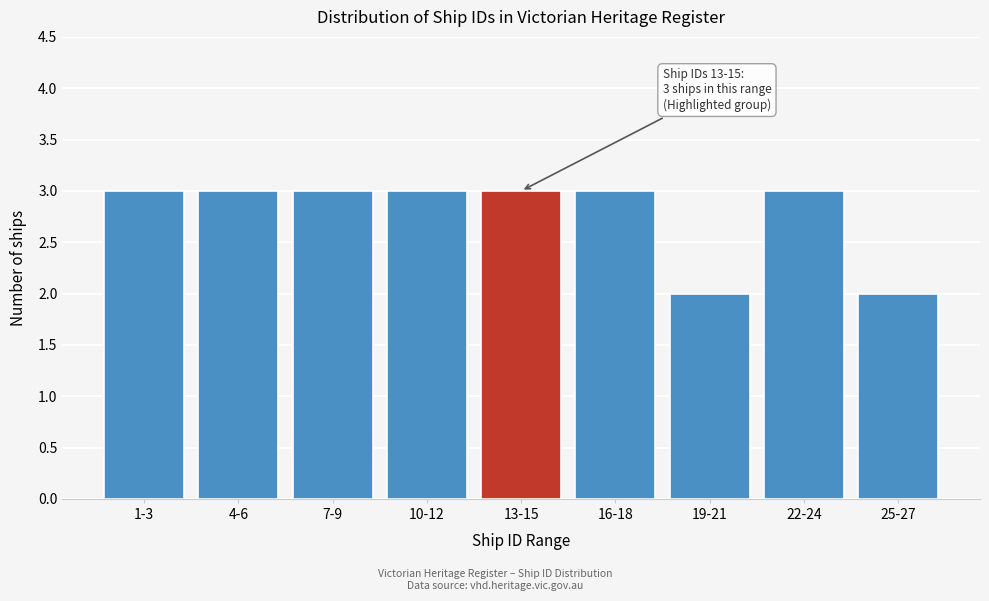

Reading left to right, transcribe all the data shown in this chart.

1-3=3	4-6=3	7-9=3	10-12=3	13-15=3	16-18=3	19-21=2	22-24=3	25-27=2